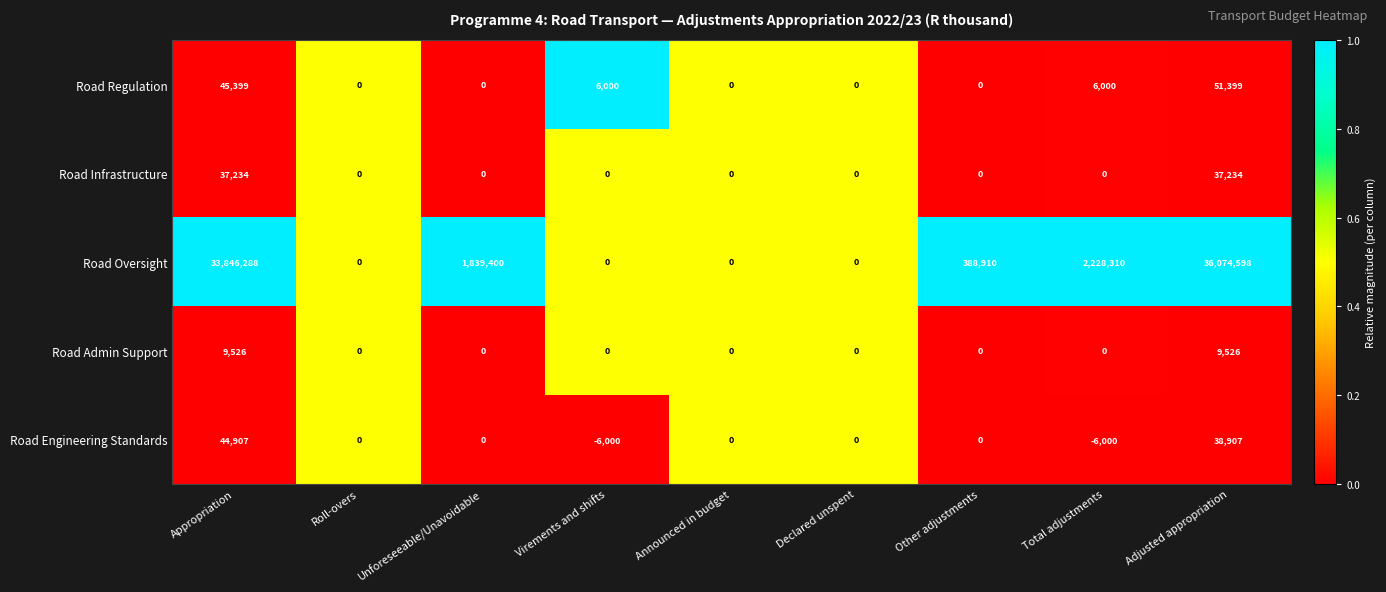

What is the difference between the Road Regulation values at Virements and shifts and Declared unspent?

6000